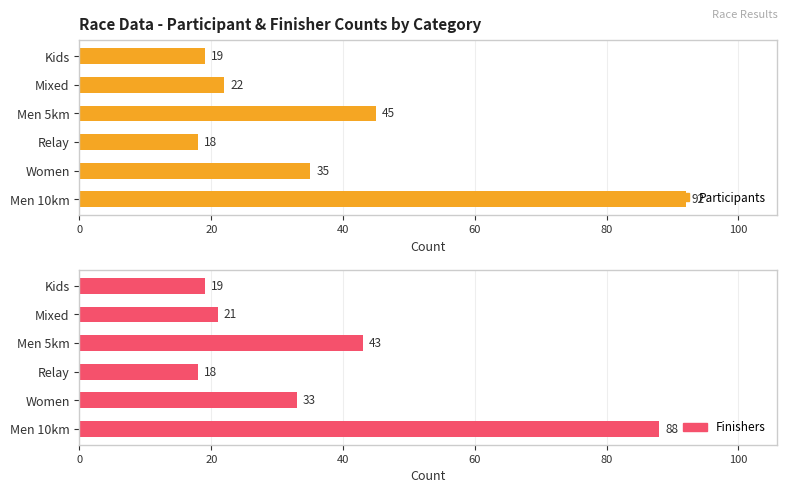

Rank the series at Kids from lowest to highest value.

Participants, Finishers